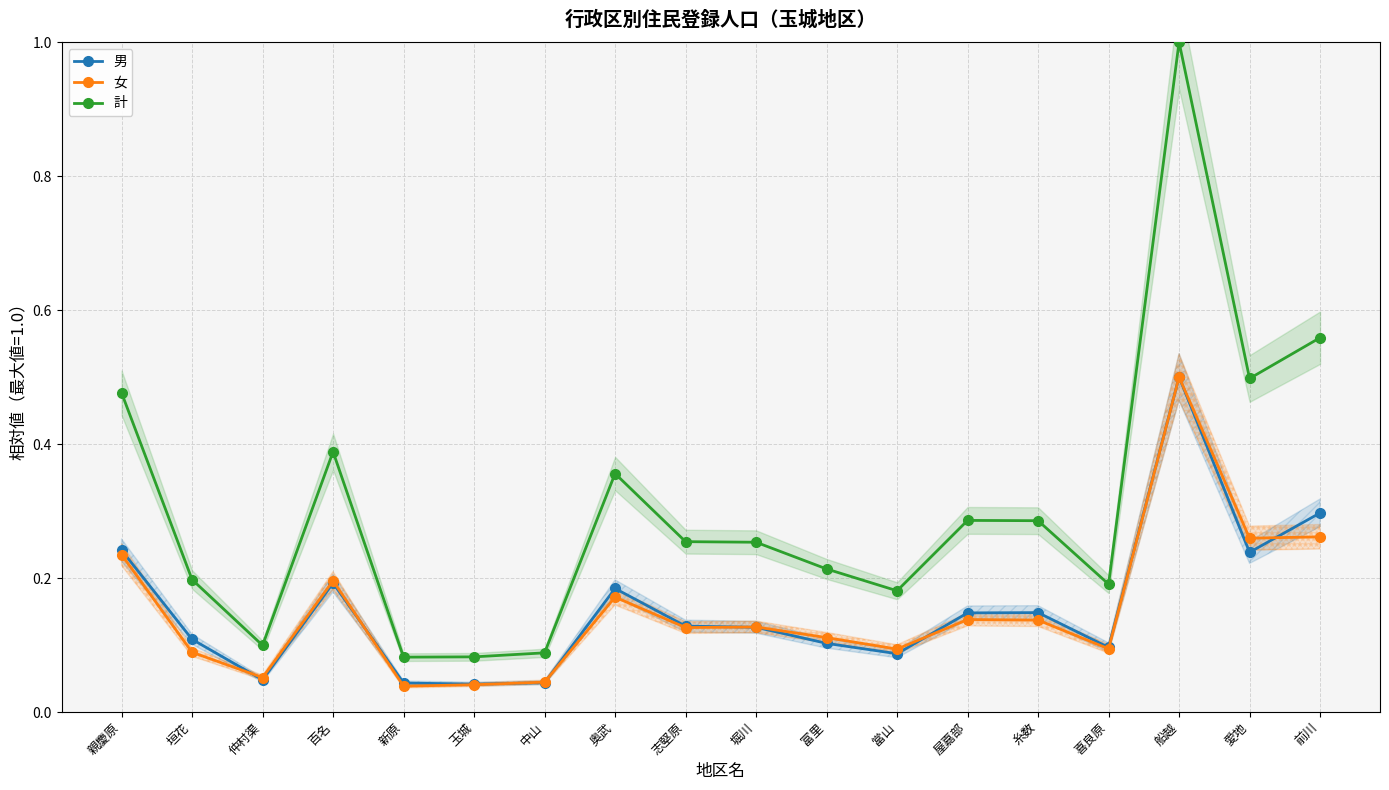

How many distinct data groups are displayed?

3